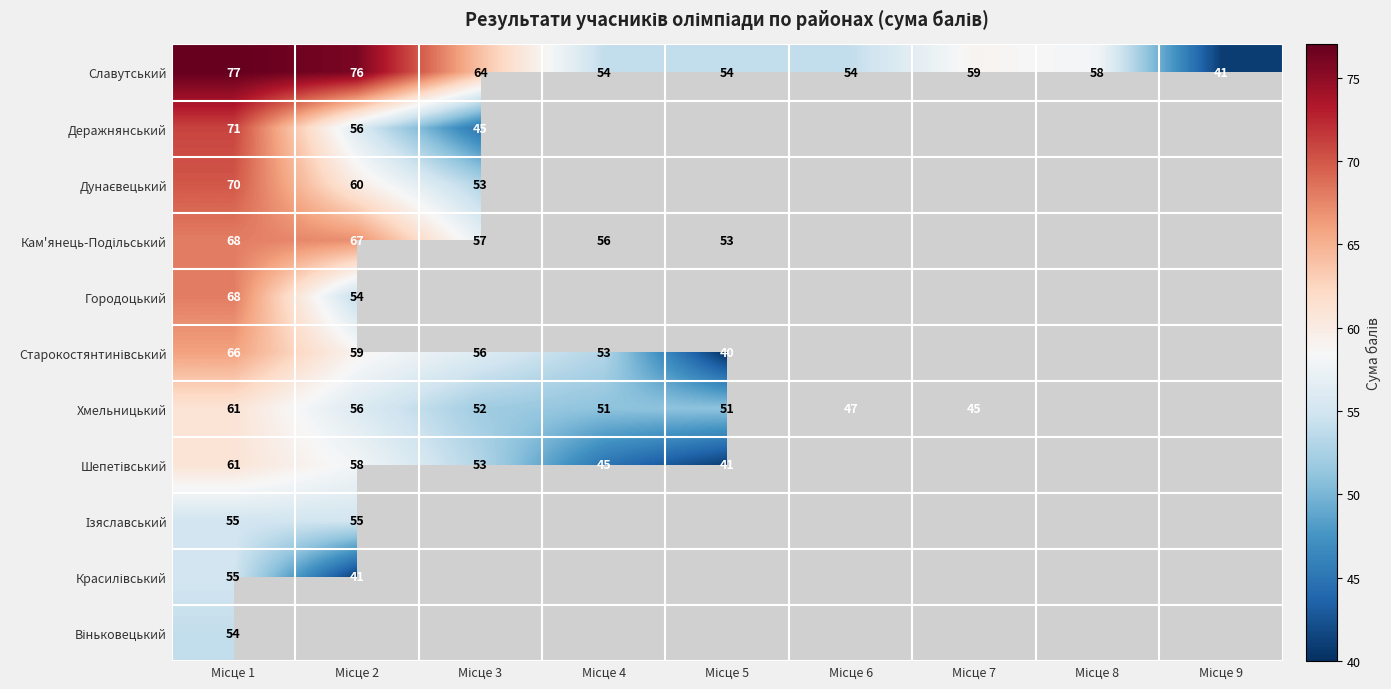

Count the Славутський values in the range 54 to 64.

6